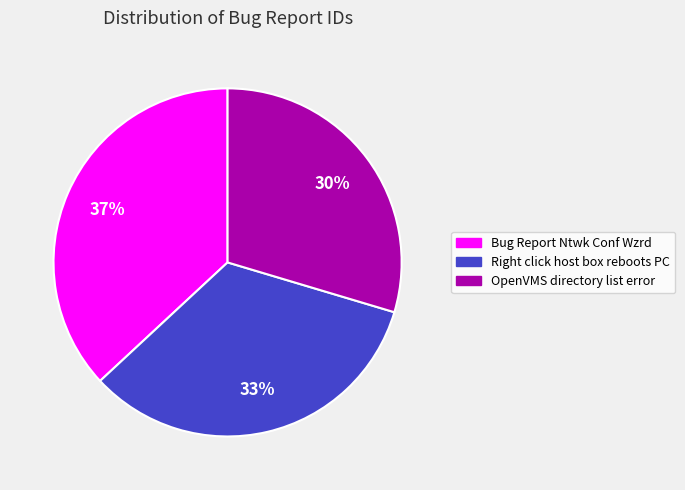

Which has a higher value, OpenVMS directory list error or Bug Report Ntwk Conf Wzrd?

Bug Report Ntwk Conf Wzrd